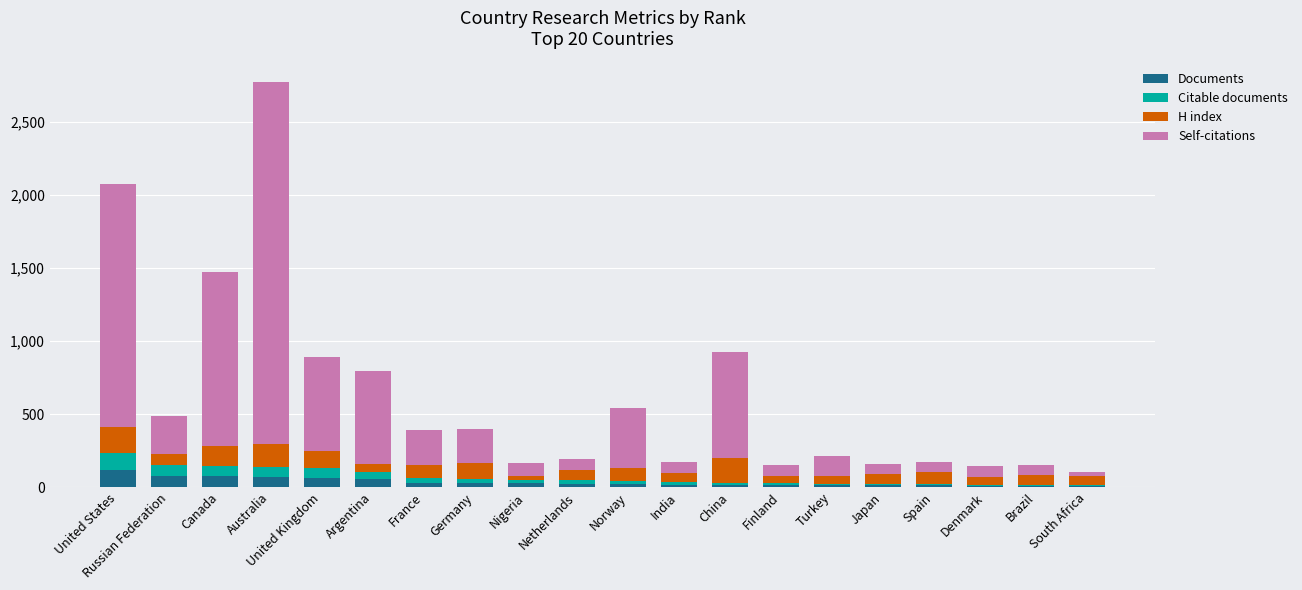

What is the highest value of the Documents series?

119